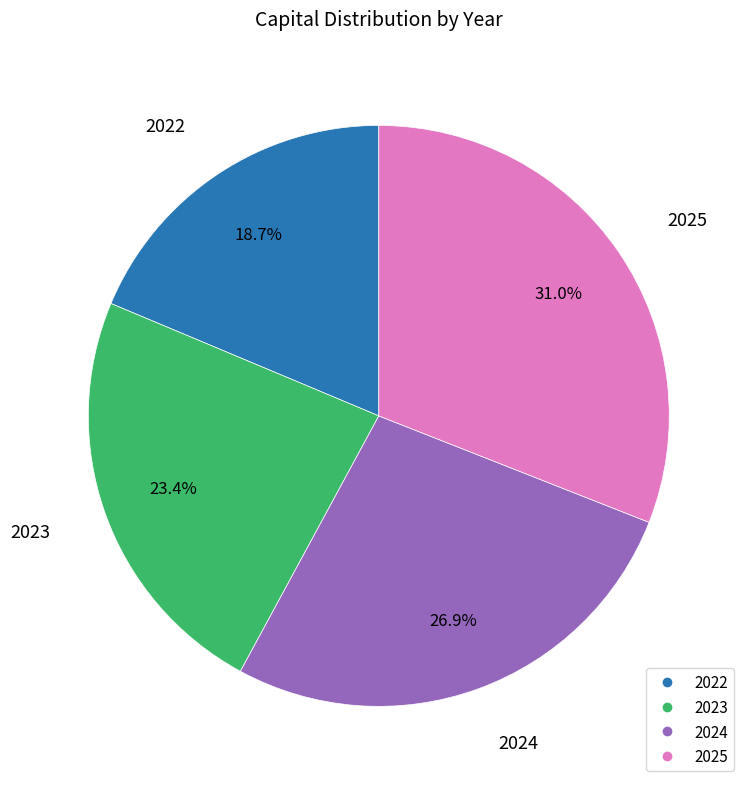

Which slice is the largest?

2025